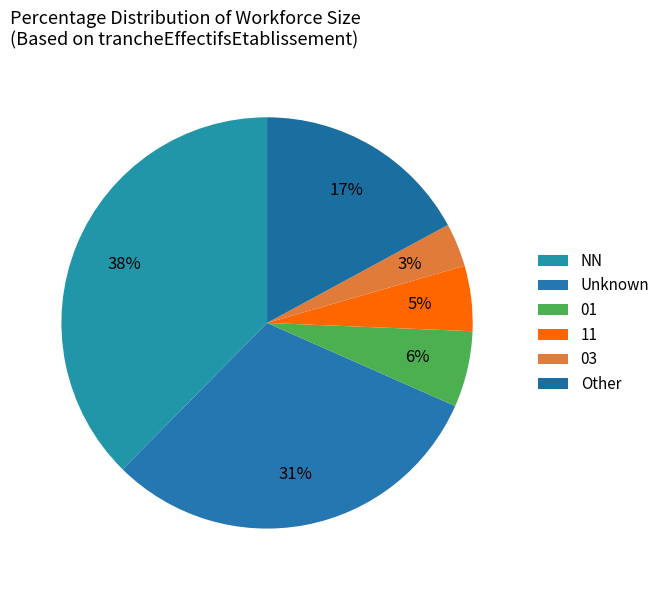

How many slices are in this pie chart?

6